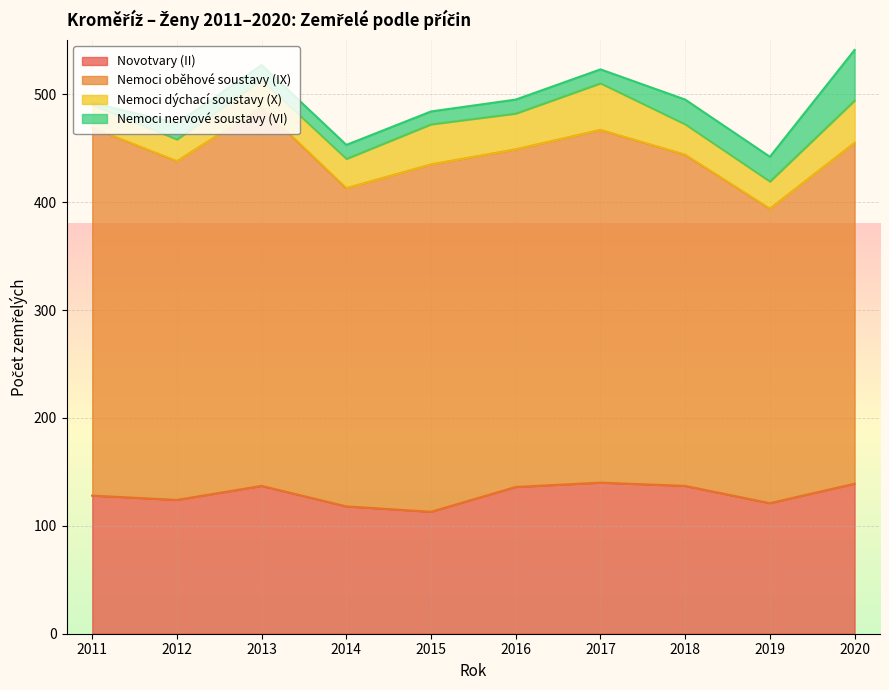

At which category does Nemoci dýchací soustavy (X) reach its first local peak?

2015